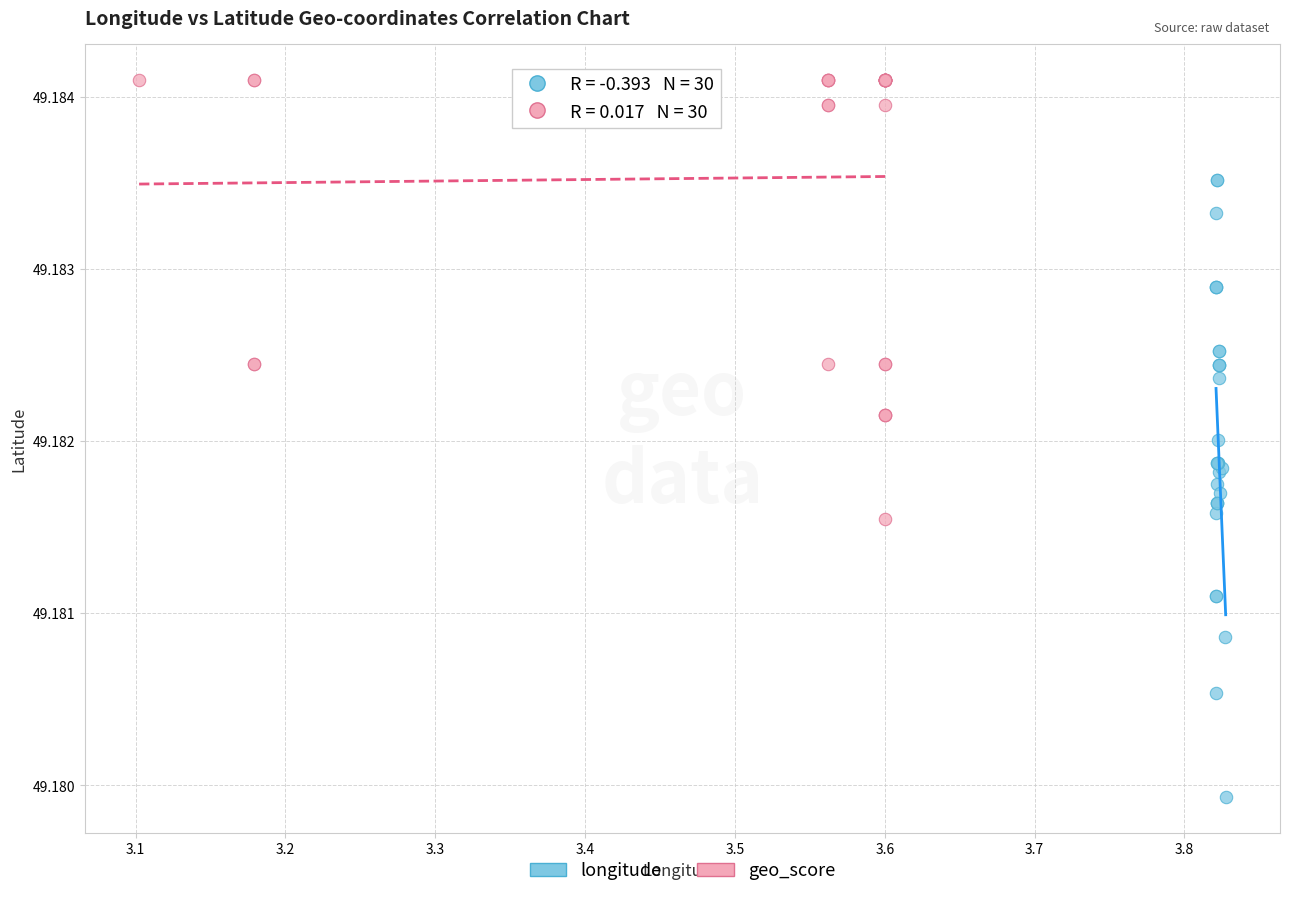

Which series contains the highest Y value?

geo_score